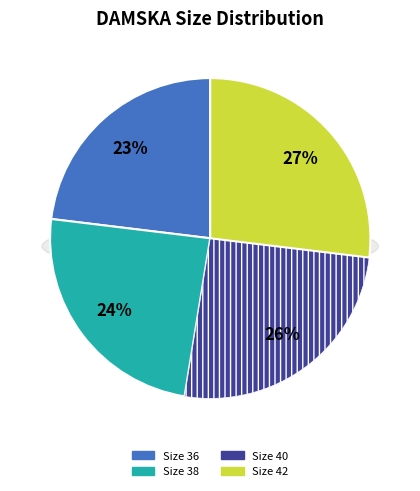

To the nearest percent, what portion does 40 (164-170/092-096/068-072) represent?

26%